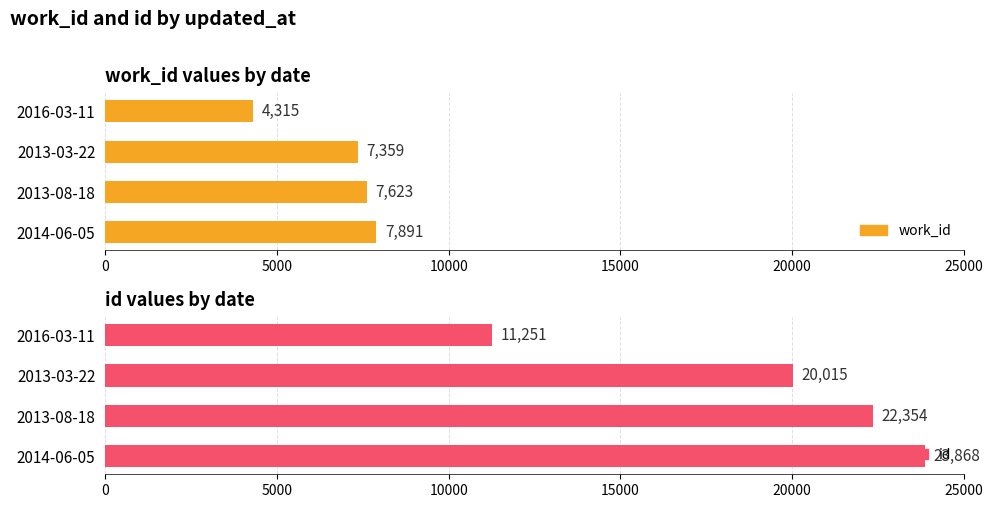

Which series has the largest total across all categories?

id